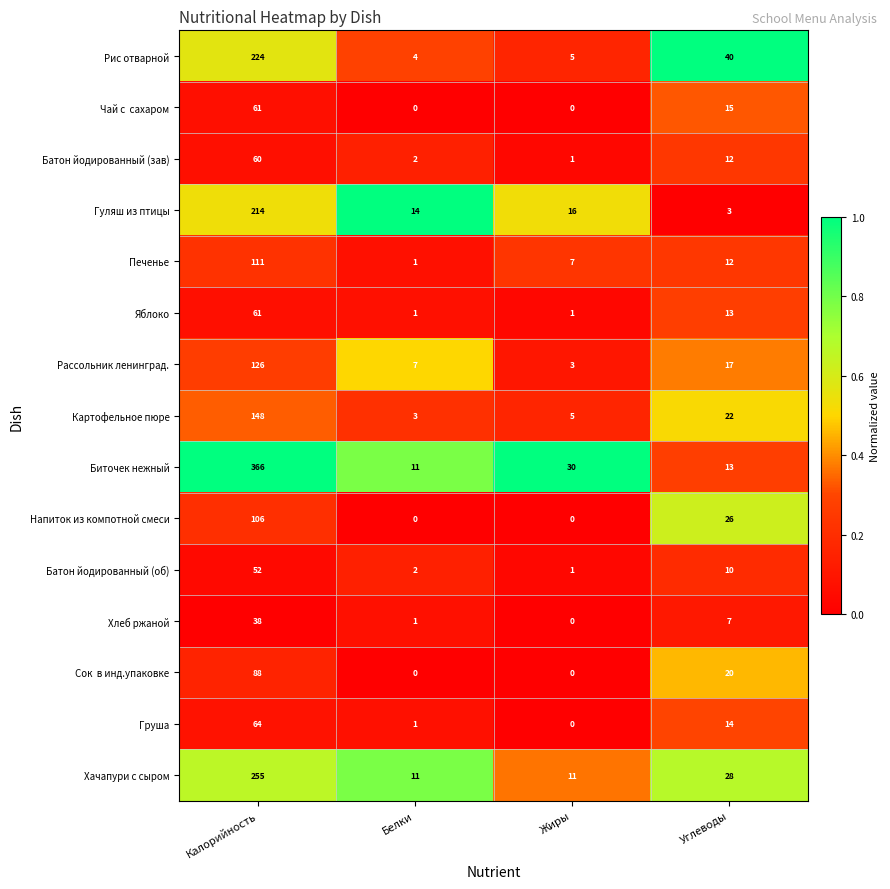

What is the difference between the highest and lowest values at Белки?

14